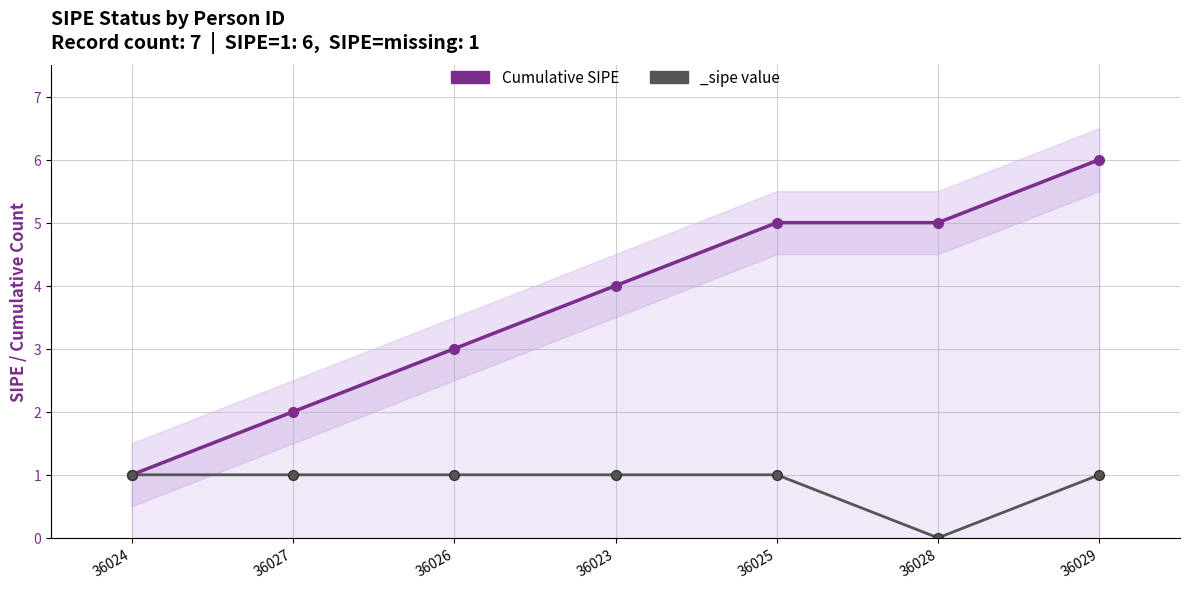

Rank the categories by value from lowest to highest.

36024, 36027, 36026, 36023, 36025, 36028, 36029